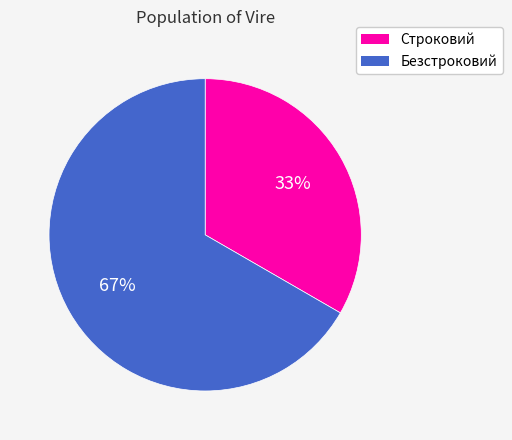

How many segments does this pie chart have?

2